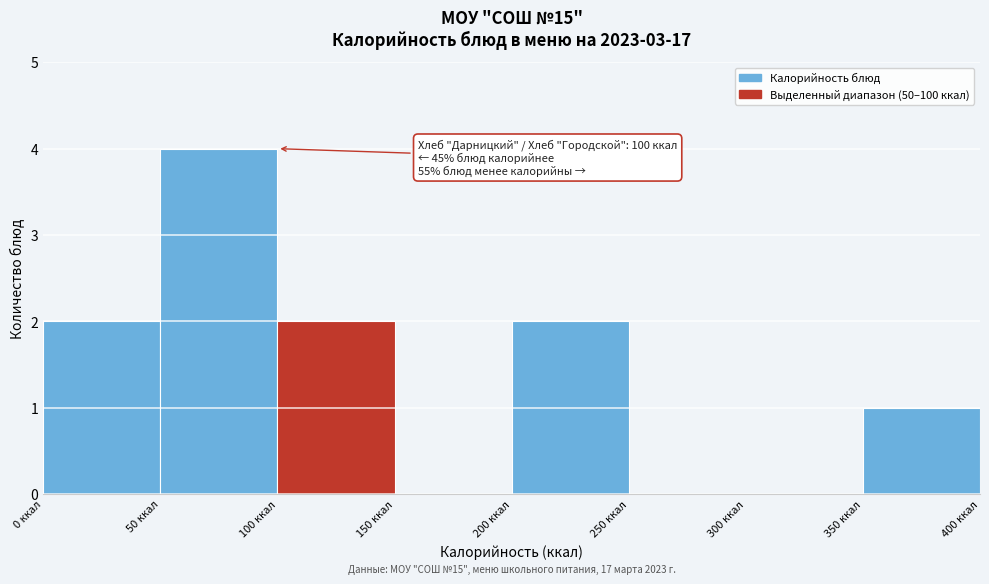

Which range on the x-axis has the tallest bar?

50 to 100